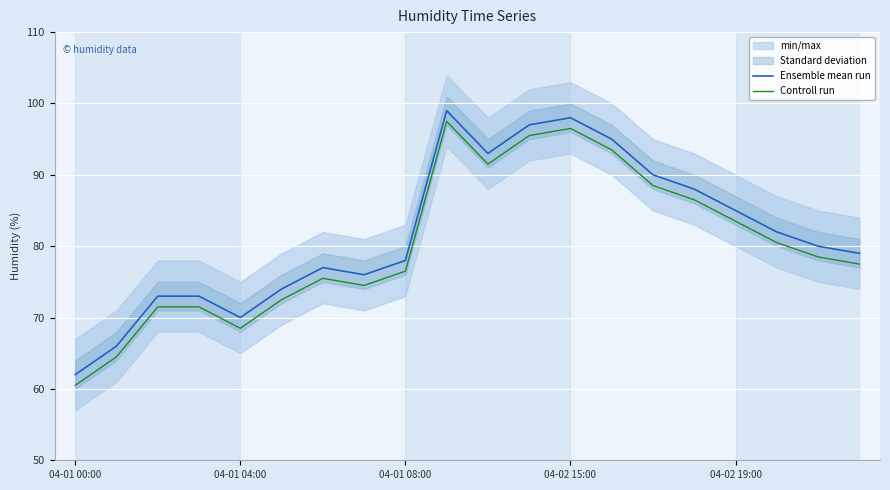

True or false: Ensemble mean run has a value of 70.0 at 04-01 04:00.

True